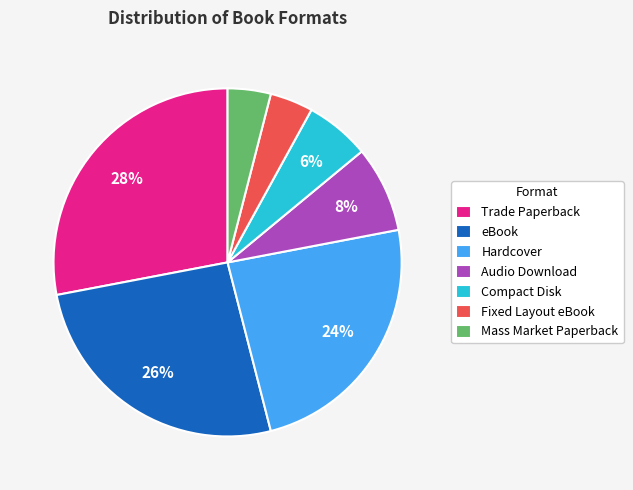

To the nearest percent, what percentage of the pie is Mass Market Paperback?

4%